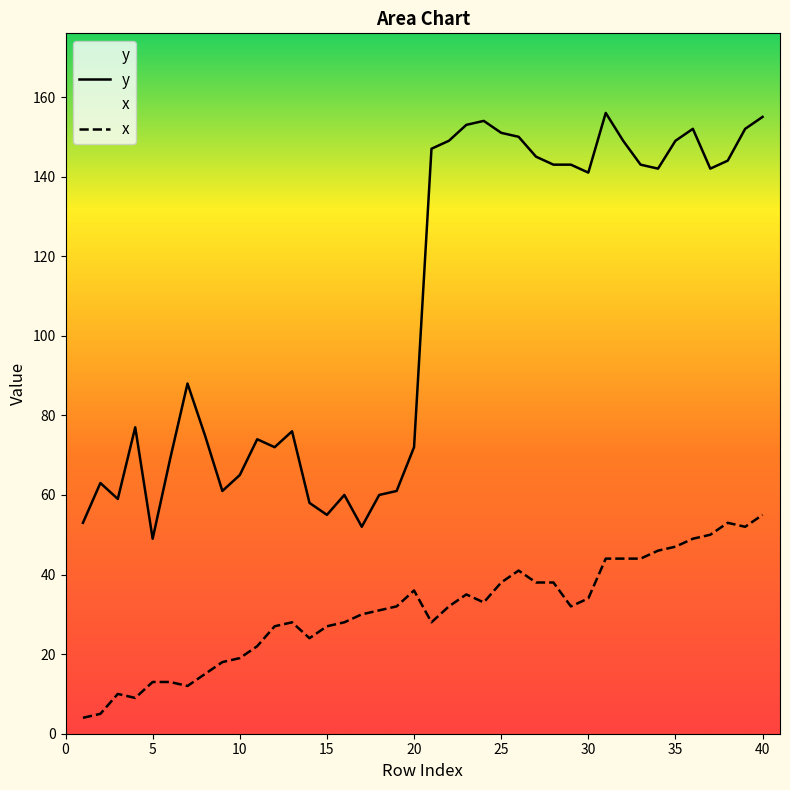

What is the difference between the maximum and minimum values in the y series?

107